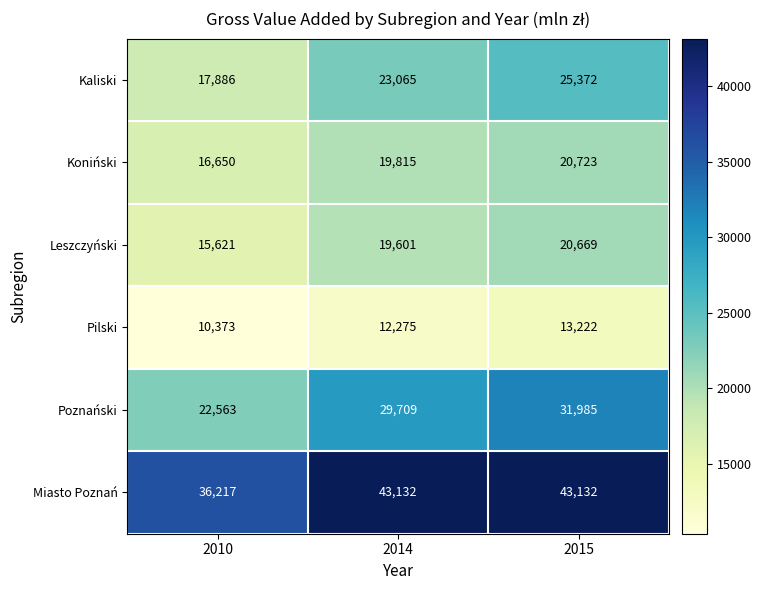

True or false: Kaliski has a value of 17886 at 2010.

True